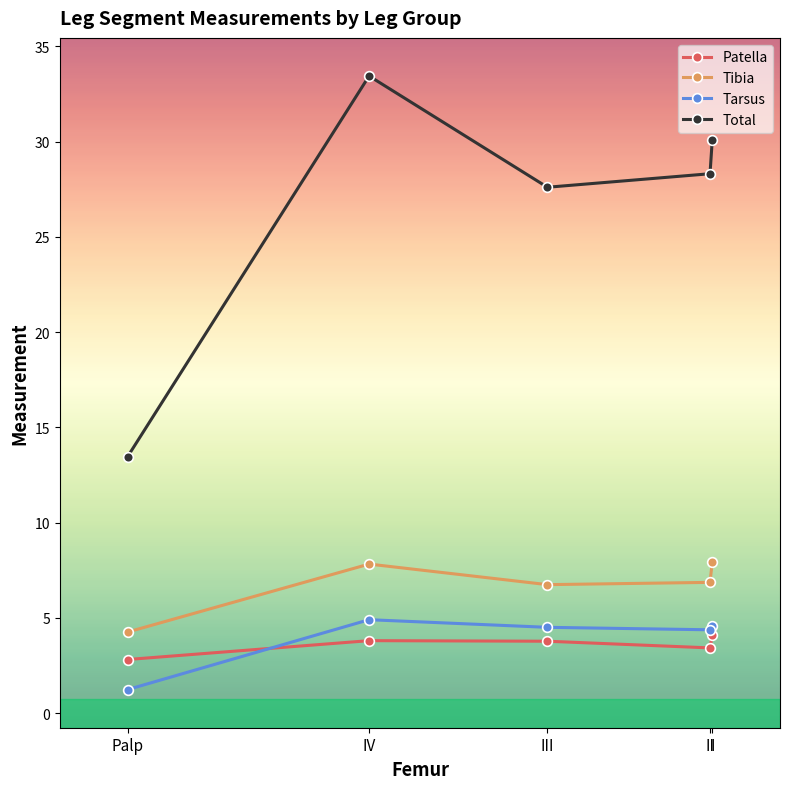

True or false: Tibia and Tarsus cross at least once.

False